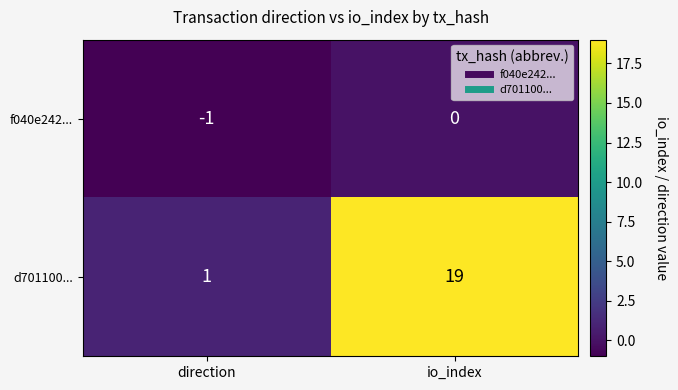

At direction, list the series in order from largest to smallest.

d701100..., f040e242...